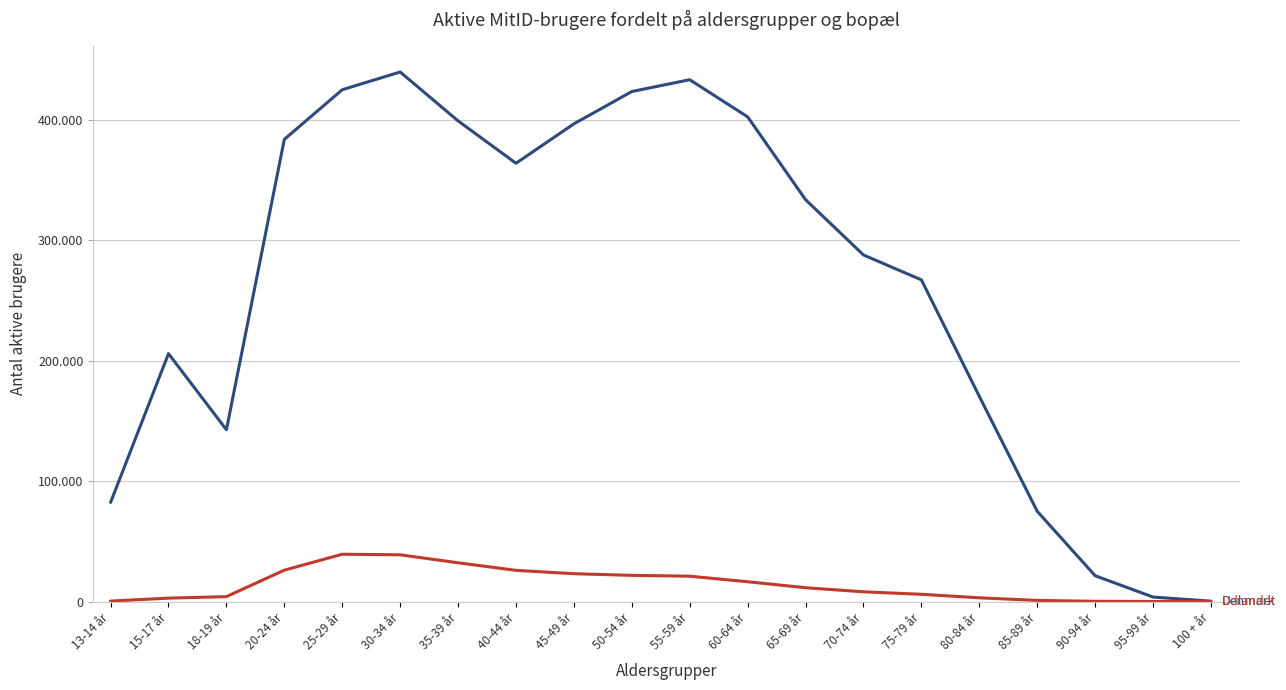

What is the minimum value shown in the chart?

6